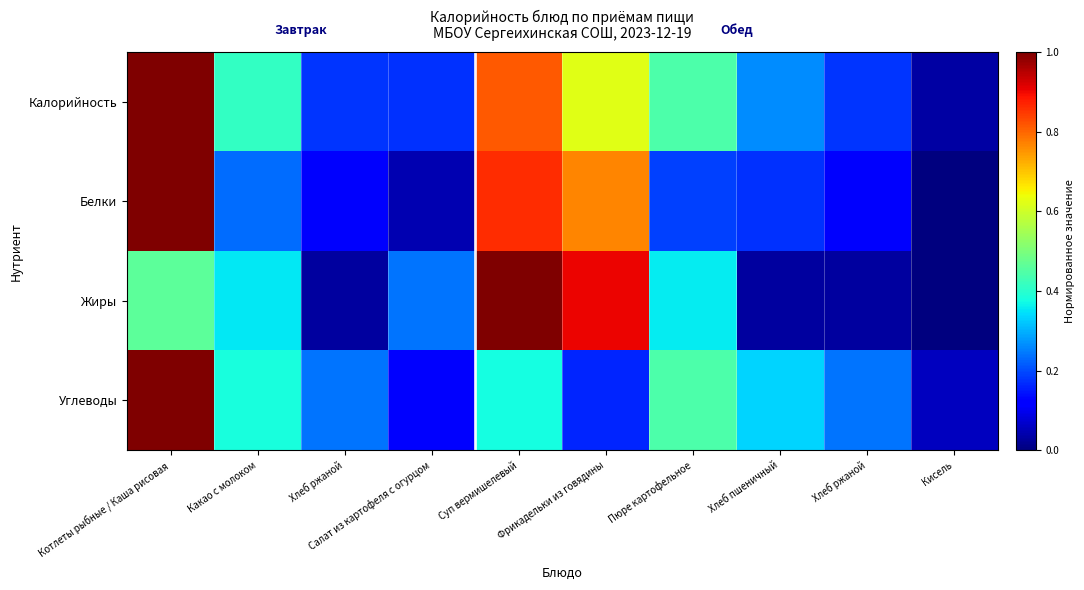

At Какао с молоком, list the series in order from largest to smallest.

Калорийность, Углеводы, Жиры, Белки